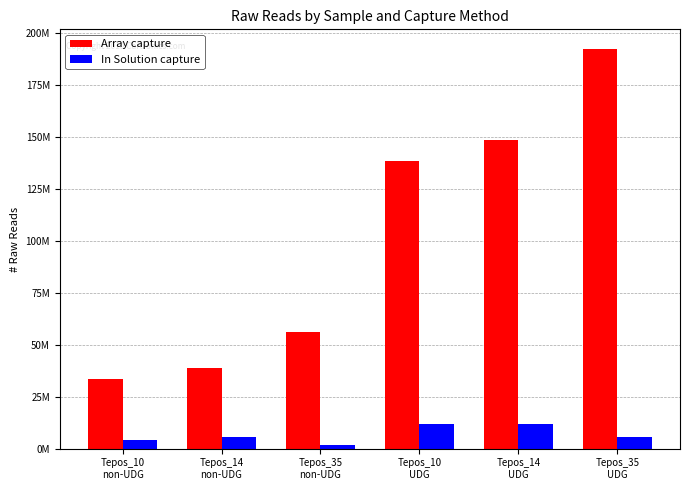

At which label does In Solution capture first exceed 5726750?

Tepos_10
UDG